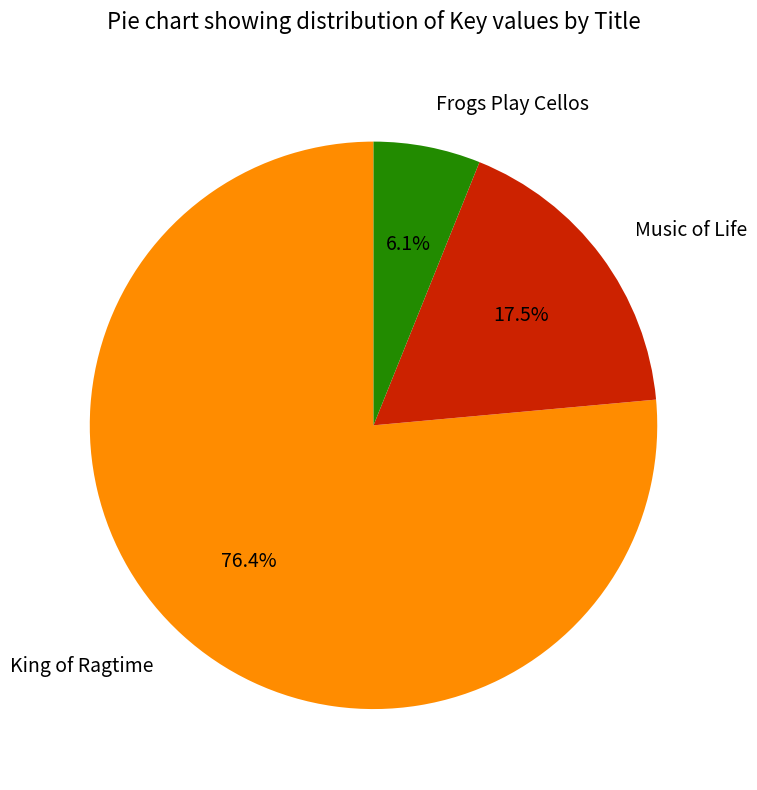

To the nearest percent, what is the combined percentage of Music of Life and Frogs Play Cellos?

24%